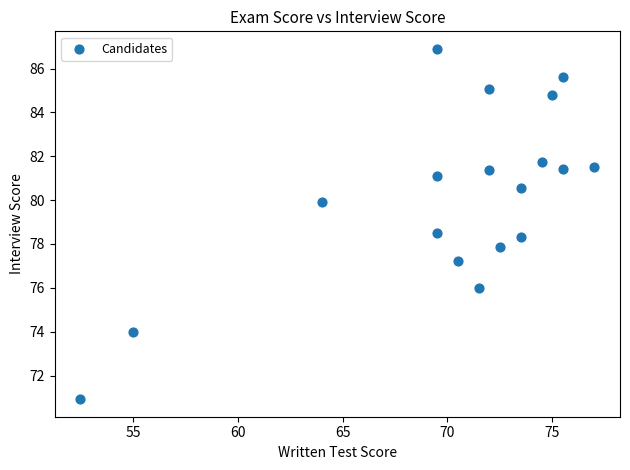

What is the range of X values (max minus min)?

24.5